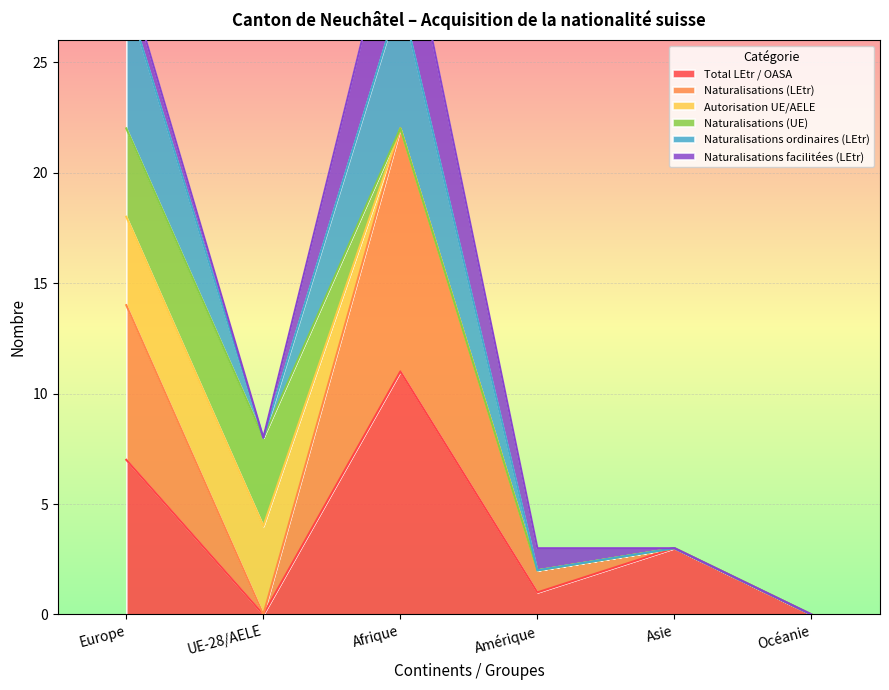

What is the approximate value of Naturalisations ordinaires (LEtr) at Europe?

18